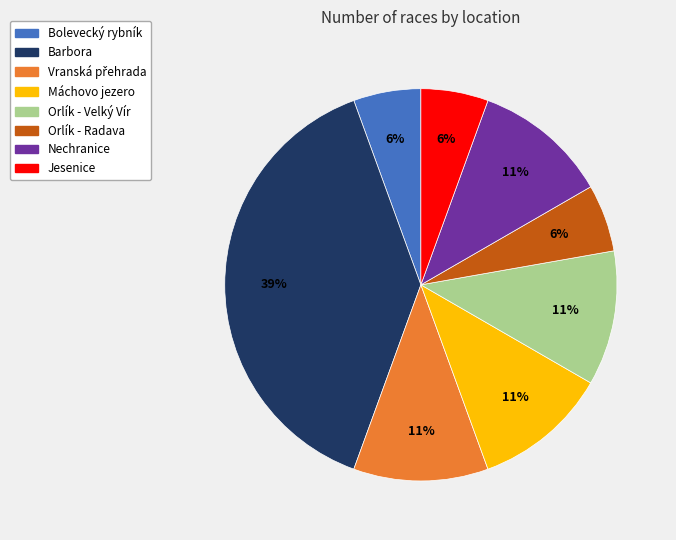

Which slice is the largest?

Barbora